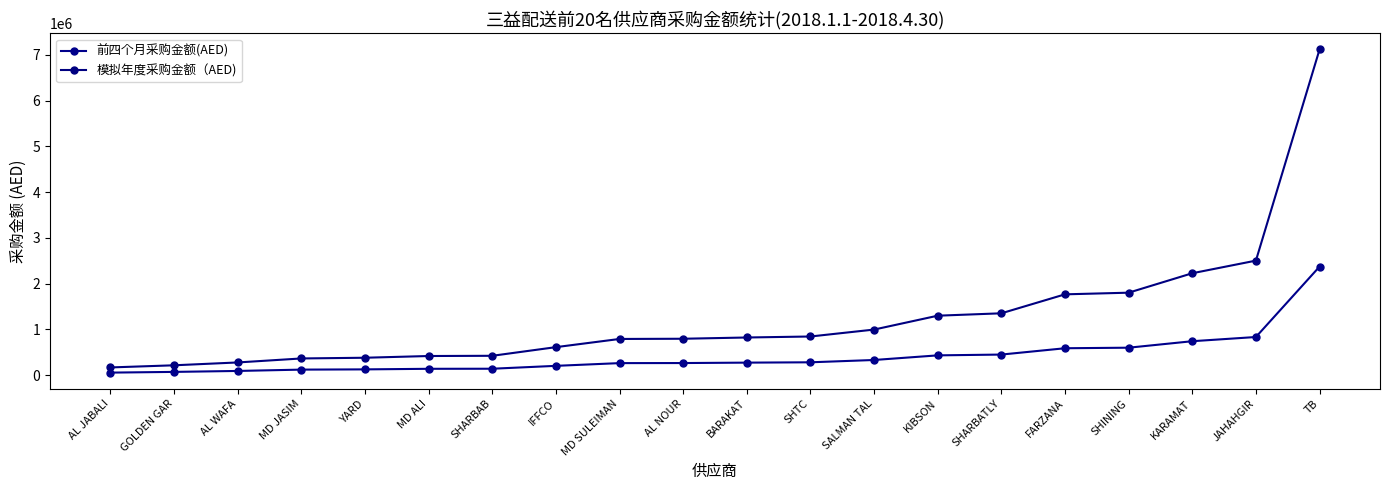

Reading right to left, transcribe all the data shown in this chart.

前四个月采购金额(AED): TB=2371651	JAHAHGIR=834256	KARAMAT=742370	SHINING=600802	FARZANA=588797	SHARBATLY=450697	KIBSON=433263	SALMAN TAL=332268	SHTC=281786	BARAKAT=274537	AL NOUR=265410	MD SULEIMAN=263877	IFFCO=204281	SHARBAB=141292	MD ALI=139691	YARD=127109	MD JASIM=121914	AL WAFA=92836	GOLDEN GAR=72108	AL JABALI=56528
模拟年度采购金额（AED): TB=7114953	JAHAHGIR=2502768	KARAMAT=2227110	SHINING=1802406	FARZANA=1766391	SHARBATLY=1352091	KIBSON=1299789	SALMAN TAL=996804	SHTC=845358	BARAKAT=823611	AL NOUR=796230	MD SULEIMAN=791631	IFFCO=612843	SHARBAB=423876	MD ALI=419073	YARD=381327	MD JASIM=365742	AL WAFA=278508	GOLDEN GAR=216324	AL JABALI=169584